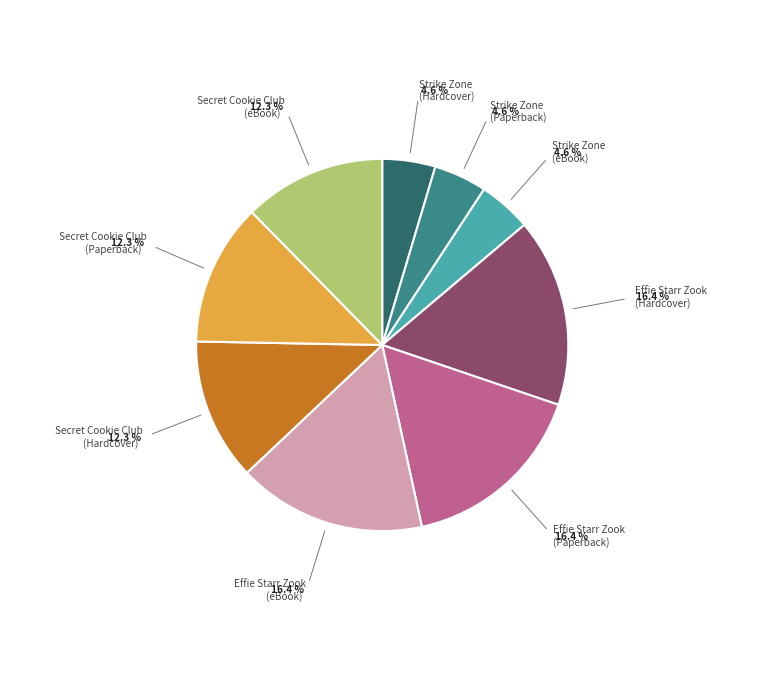

What is the ratio of the value at Strike Zone (Hardcover) to the value at Strike Zone (Paperback)?

1.0